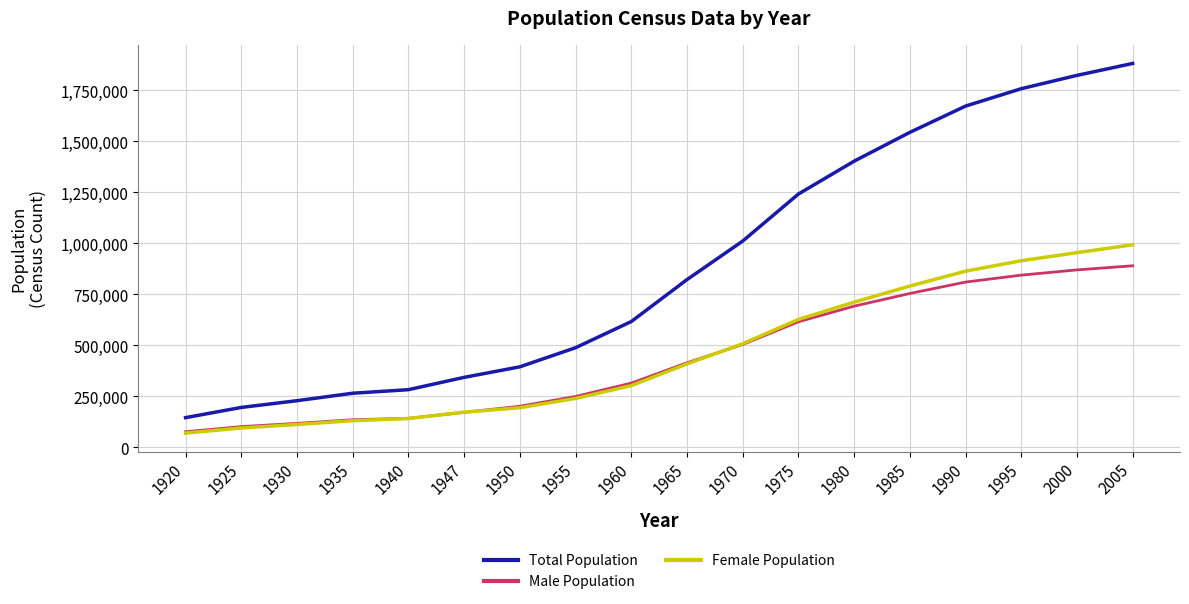

The value of Total Population at 1950 is 393756. True or false?

True